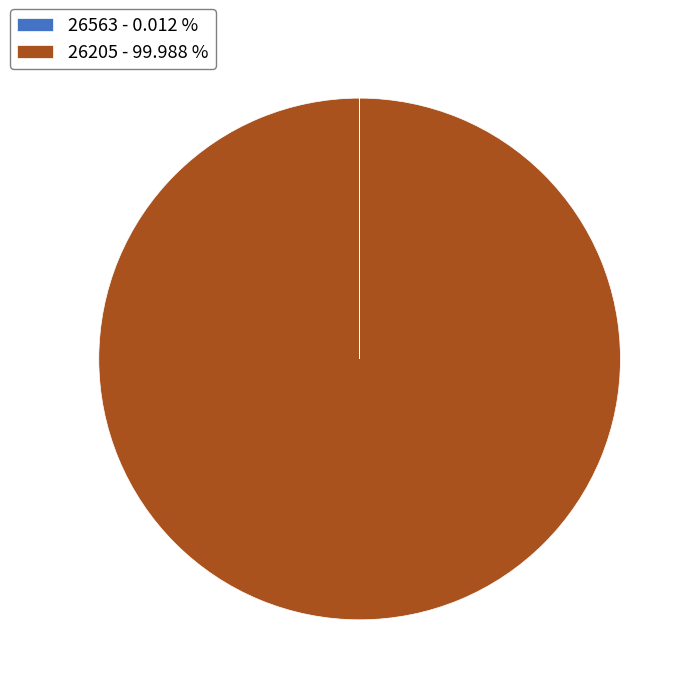

The 26205 slice represents 100% of the pie. True or false?

True